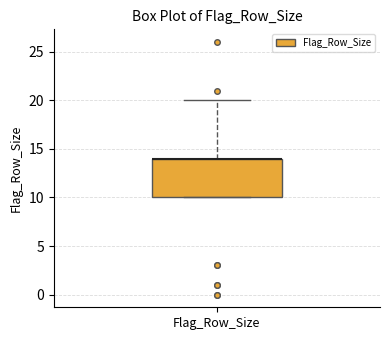

Where is the lower edge of the box for Flag_Row_Size on the y-axis? The values are not printed on the chart, so give them approximately, as read against the axis.

10